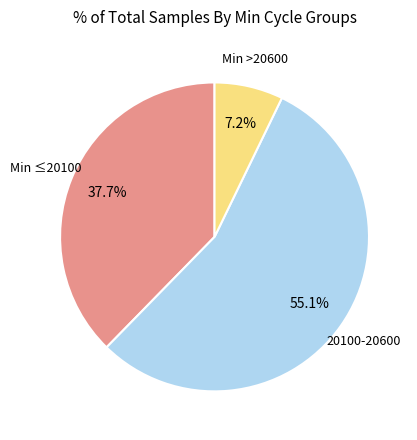

Does any single category account for the majority?

Yes